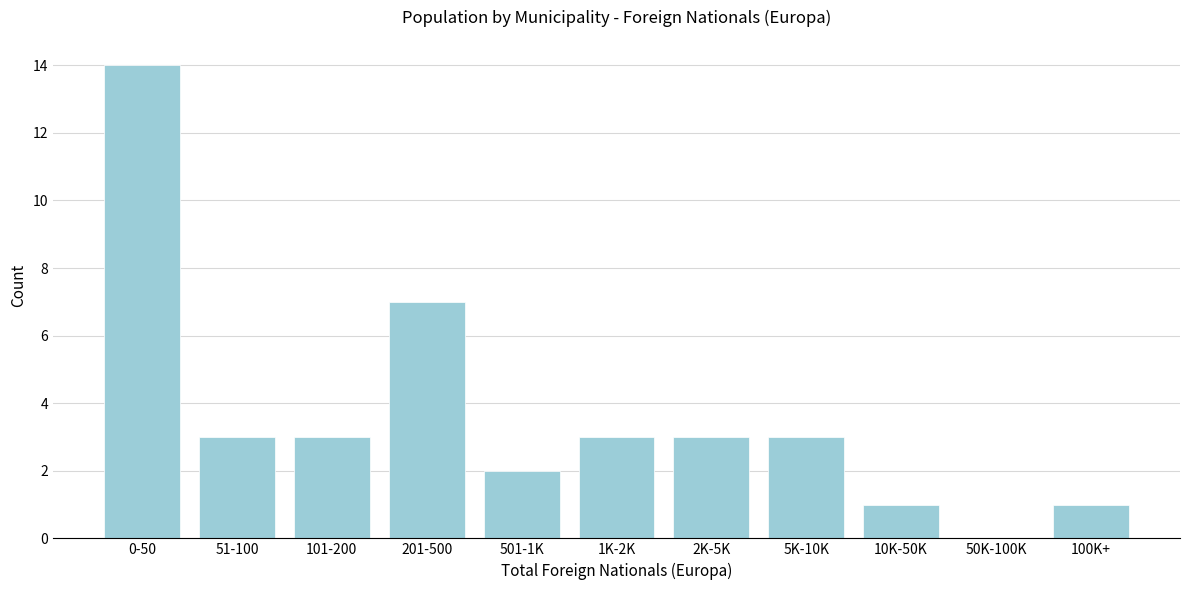

Reading right to left, extract all data points from this chart.

100K+=1	50K-100K=0	10K-50K=1	5K-10K=3	2K-5K=3	1K-2K=3	501-1K=2	201-500=7	101-200=3	51-100=3	0-50=14